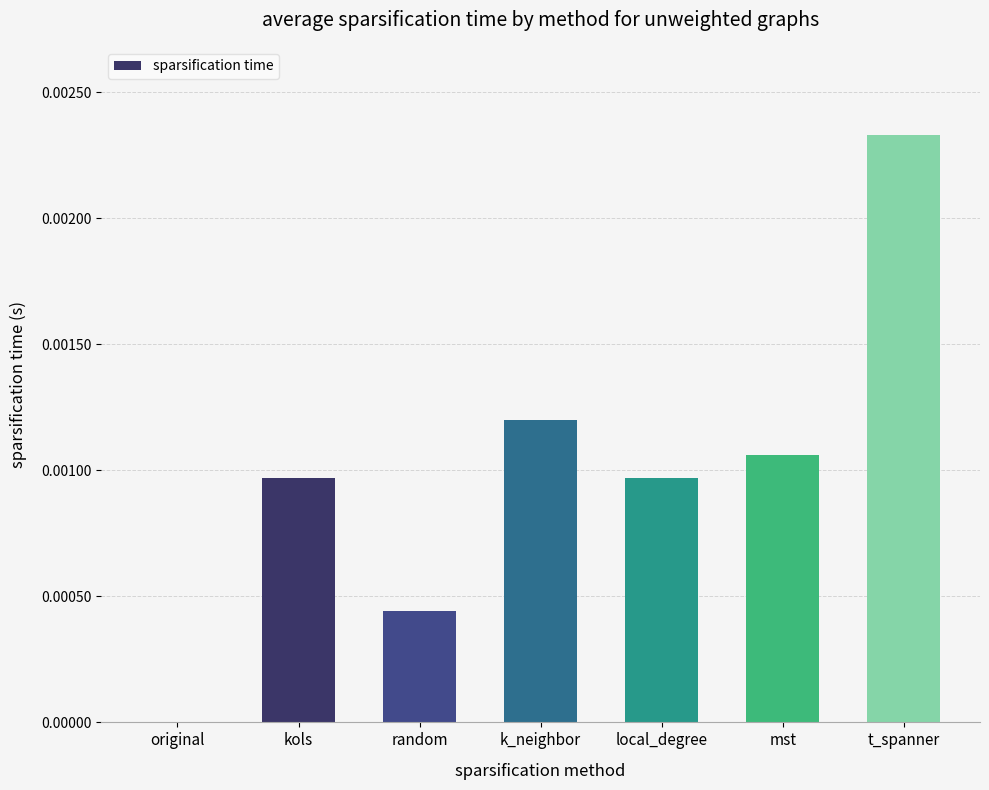

The value at k_neighbor is 0.0. True or false?

True